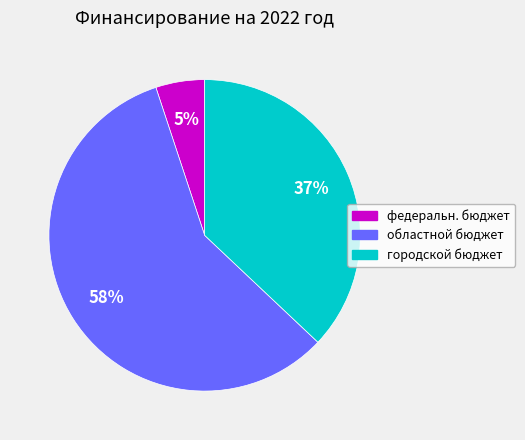

What percentage is the федеральн. бюджет slice, to the nearest percent?

5%